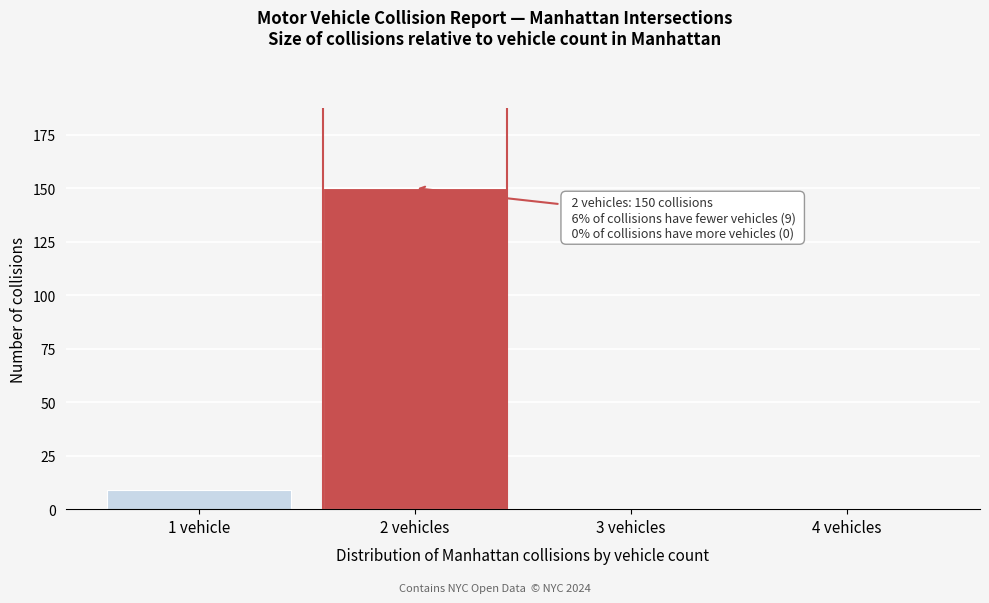

Reading left to right, what are all the values shown in this chart?

1 vehicle=9	2 vehicles=150	3 vehicles=0	4 vehicles=0